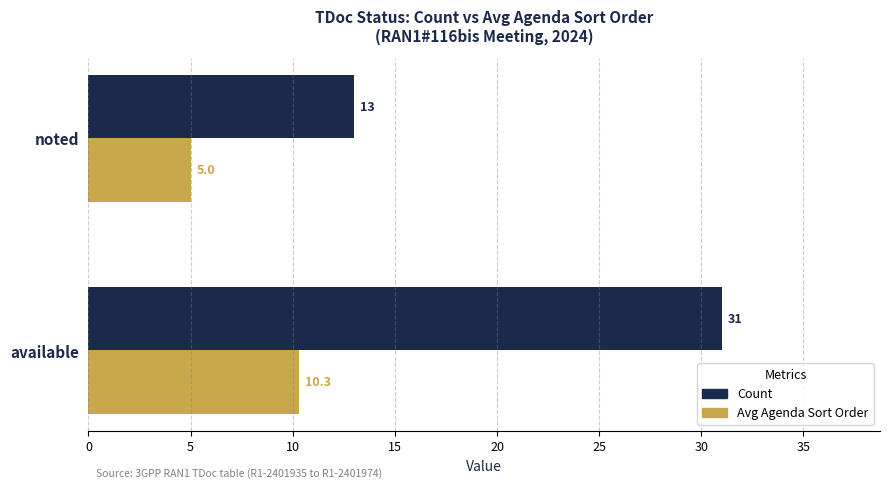

What is the sum of all Count values?

44.0